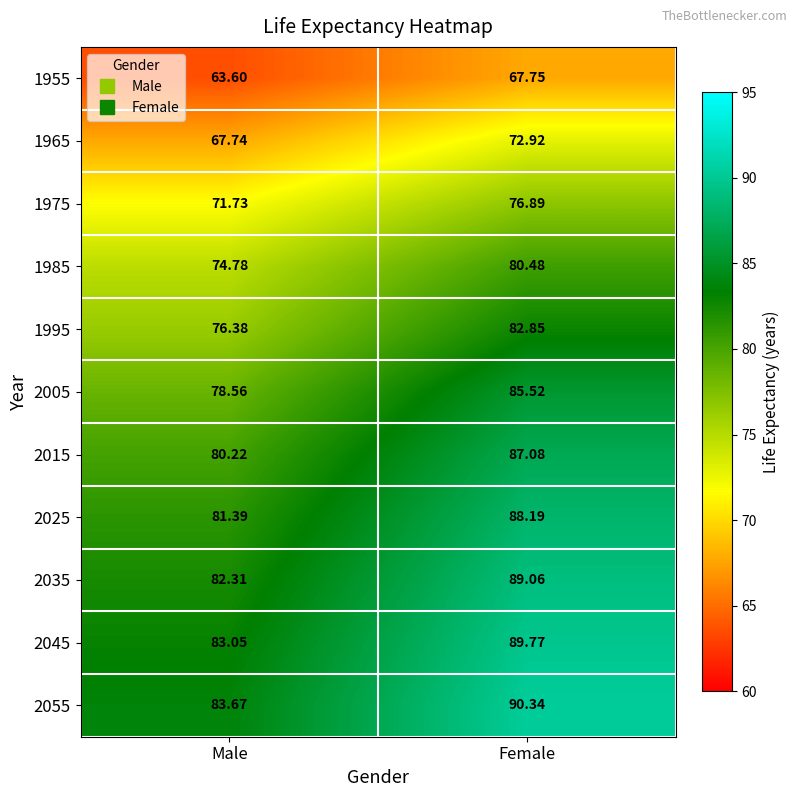

Rank the series by their maximum value, from lowest to highest.

1955, 1965, 1975, 1985, 1995, 2005, 2015, 2025, 2035, 2045, 2055